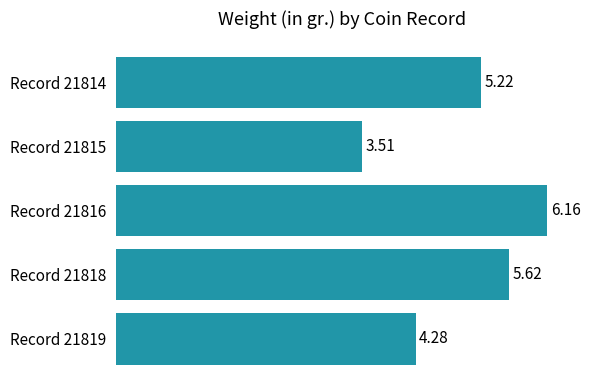

At which label is the value closest to 4?

Record 21819